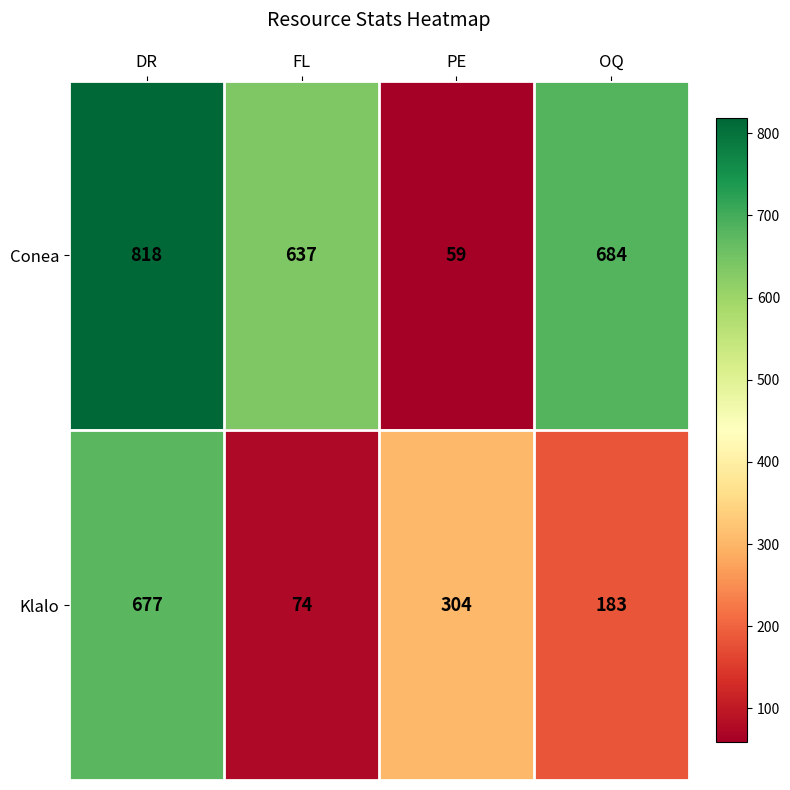

What is the difference between the highest and lowest values at PE?

245